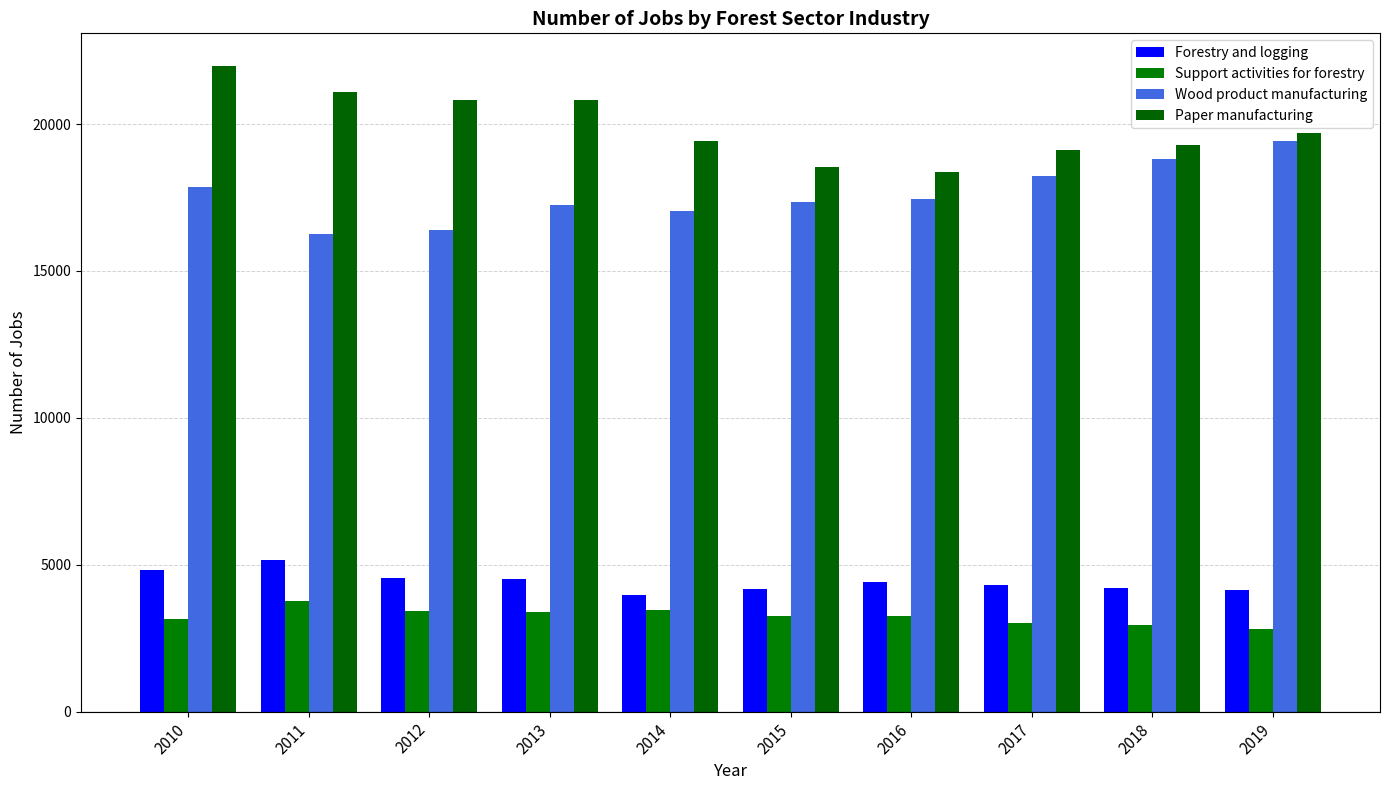

Reading left to right, transcribe all the data shown in this chart.

Forestry and logging: 4815	5155	4540	4515	3985	4180	4405	4300	4200	4155
Support activities for forestry: 3140	3770	3435	3385	3475	3260	3260	3010	2945	2820
Wood product manufacturing: 17845	16275	16395	17240	17055	17355	17455	18245	18800	19430
Paper manufacturing: 21990	21090	20815	20810	19430	18540	18380	19125	19295	19700